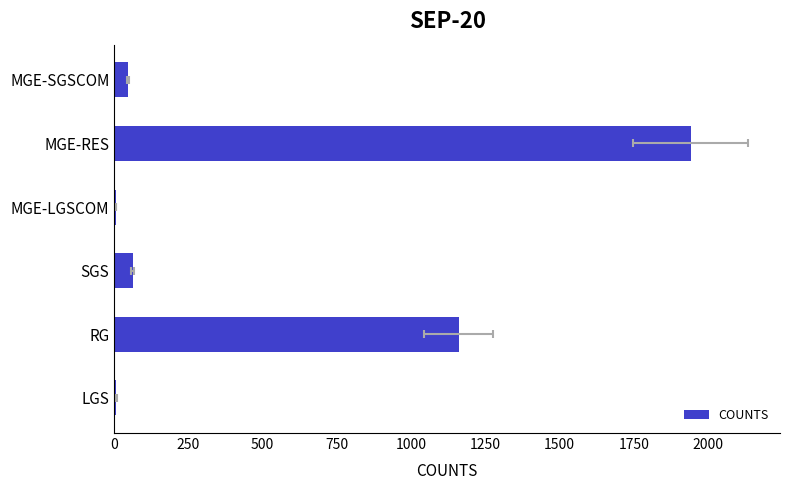

What is the sum of all values?

3222